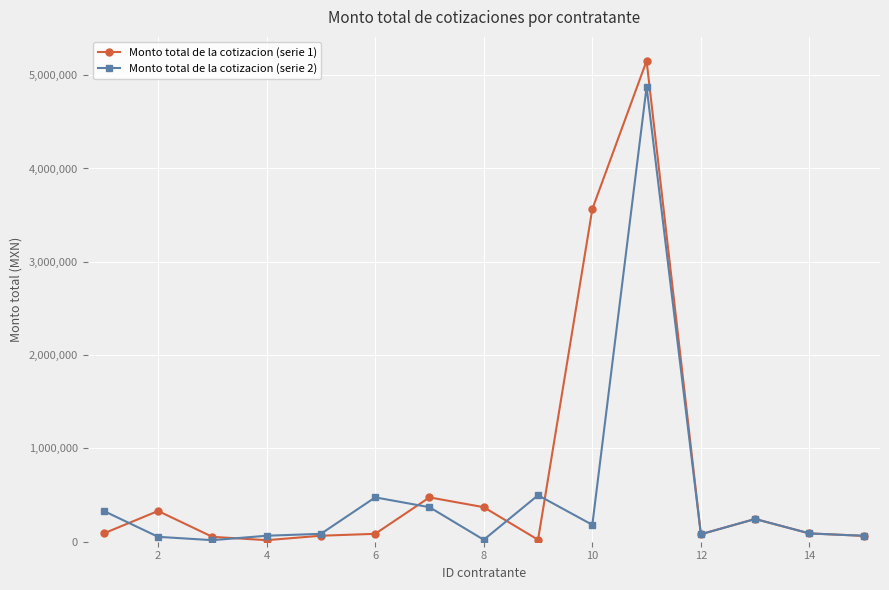

List the series in order of their peak value, lowest first.

Monto total de la cotizacion (serie 2), Monto total de la cotizacion (serie 1)